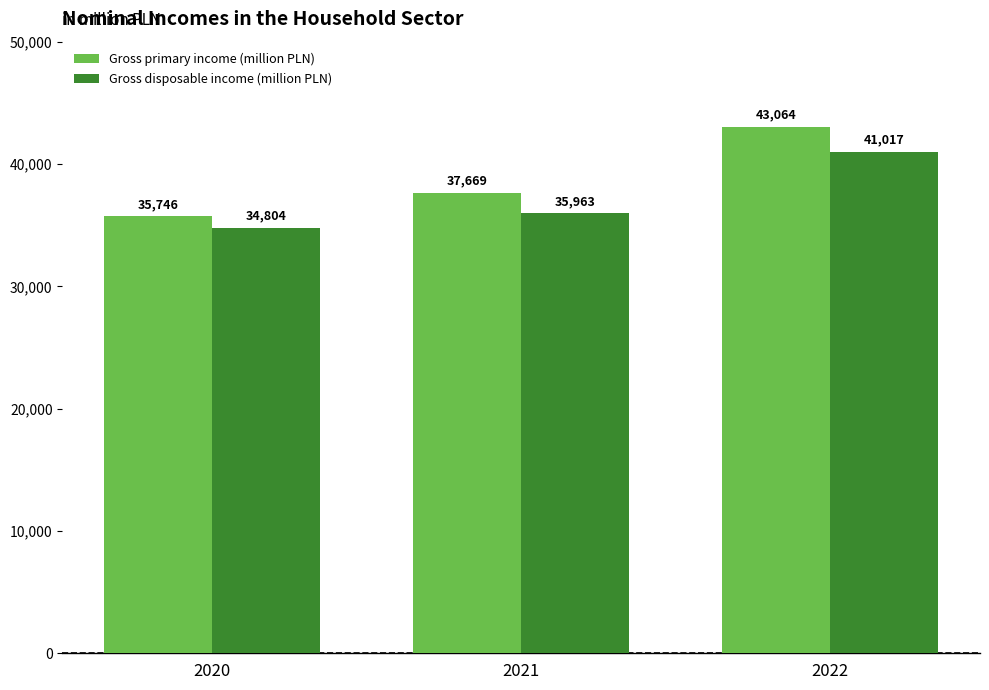

What is the spread (max minus min) of values at 2022?

2047